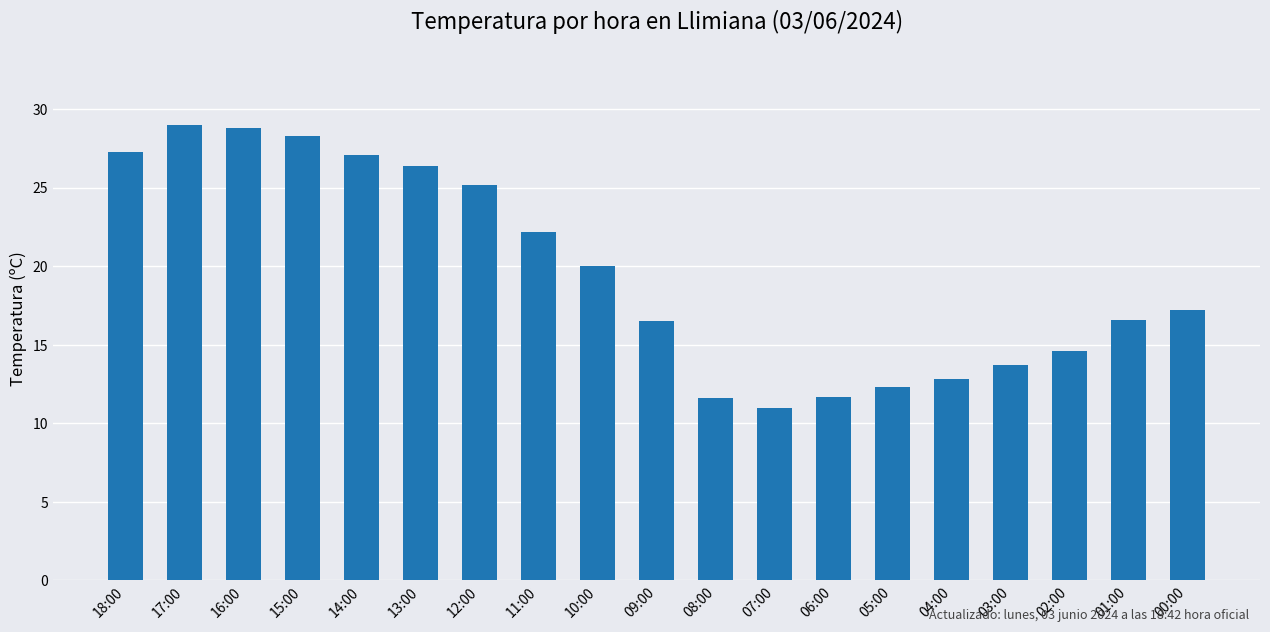

What is the approximate value at 14:00?

27.1